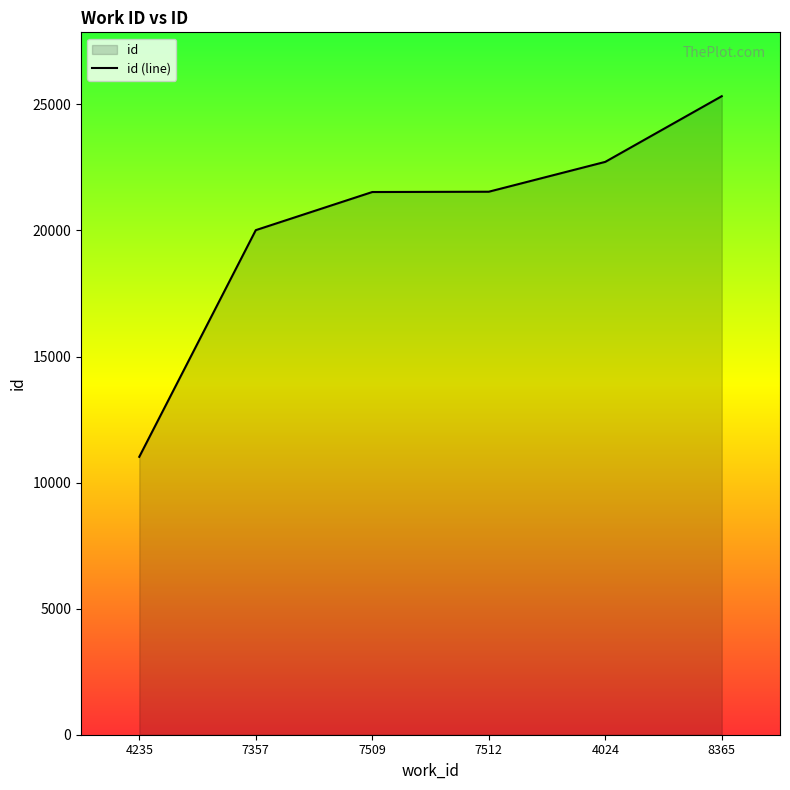

How many values are below 21536?

3